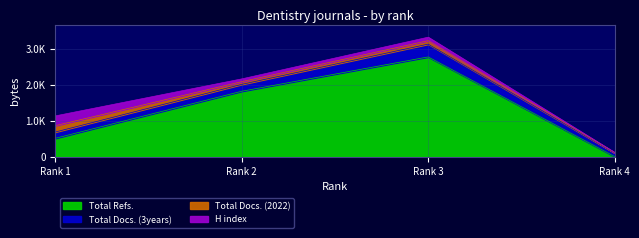

At how many categories does at least one series exceed 65?

4